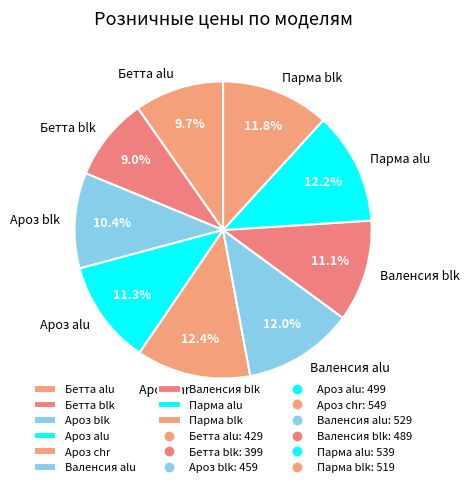

How many slices are in this pie chart?

9